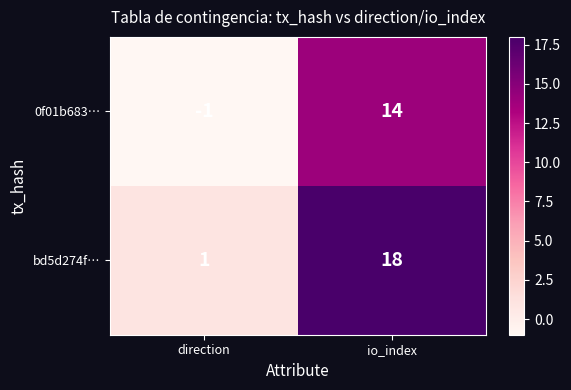

Which category has the highest value in the bd5d274f… series?

io_index